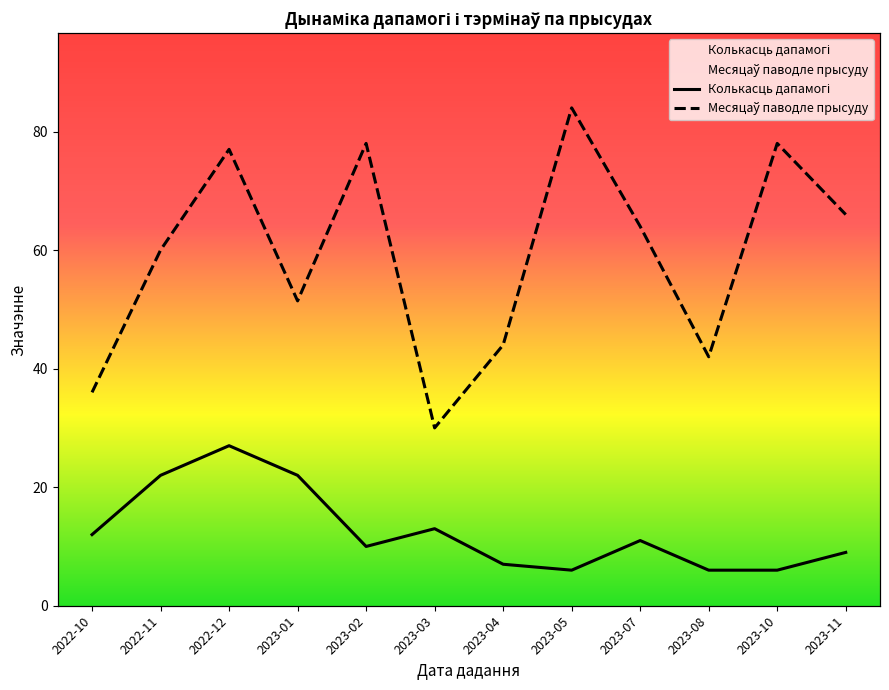

Reading right to left, what are all the values shown in this chart?

Колькасць дапамогі: 2023-11=9.0	2023-10=6.0	2023-08=6.0	2023-07=11.0	2023-05=6.0	2023-04=7.0	2023-03=13.0	2023-02=10.0	2023-01=22.0	2022-12=27.0	2022-11=22.0	2022-10=12.0
Месяцаў паводле прысуду: 2023-11=66.0	2023-10=78.0	2023-08=42.0	2023-07=64.0	2023-05=84.0	2023-04=44.0	2023-03=30.0	2023-02=78.0	2023-01=51.4	2022-12=77.0	2022-11=60.0	2022-10=36.0